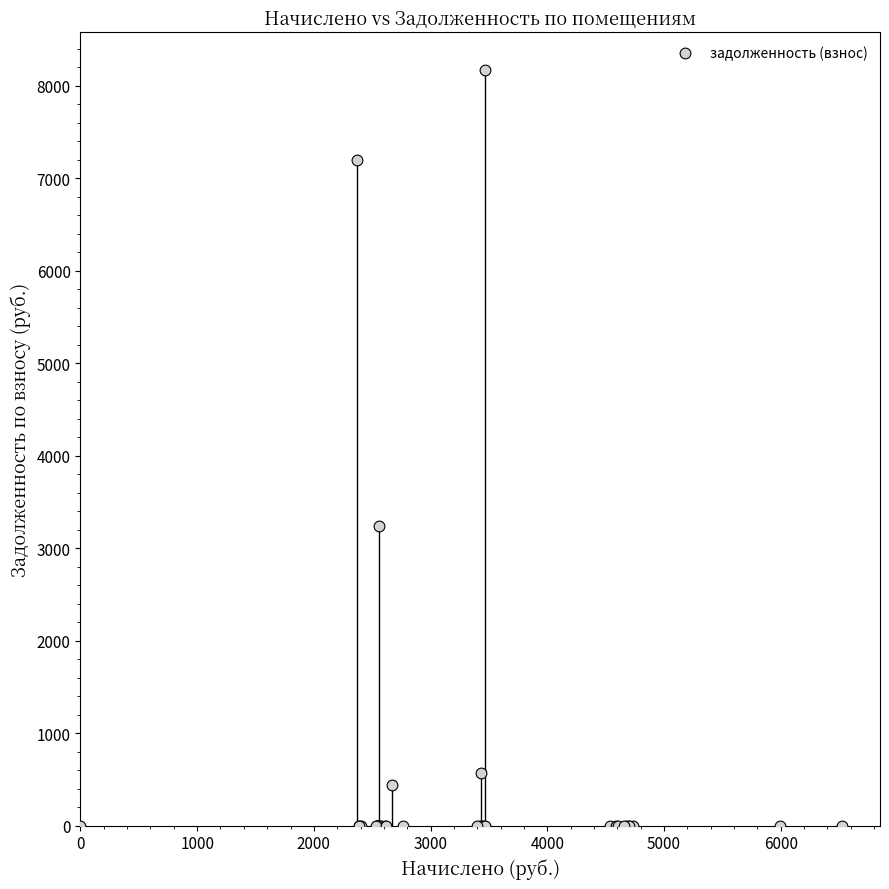

What Y value in the scatter plot is closest to 4085?

3243.7